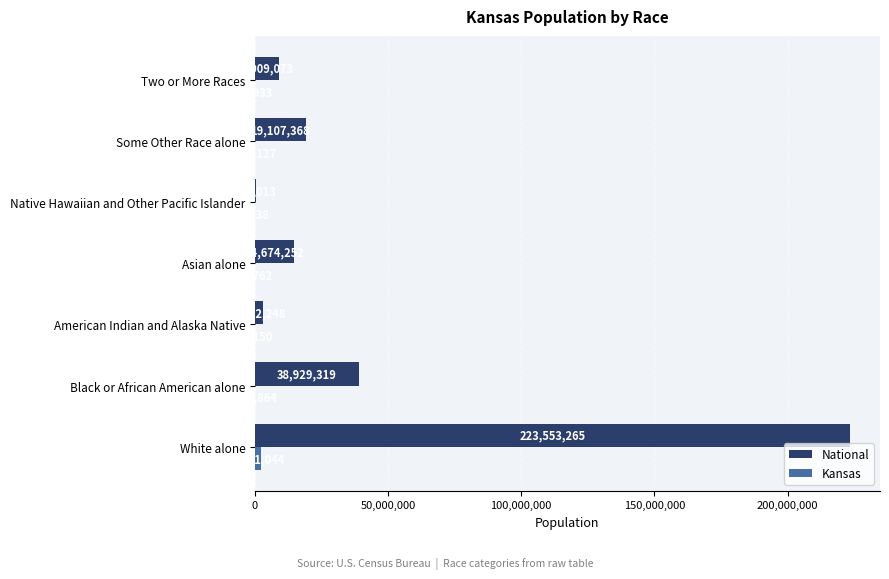

At which label is National closest to 112046639?

Black or African American alone